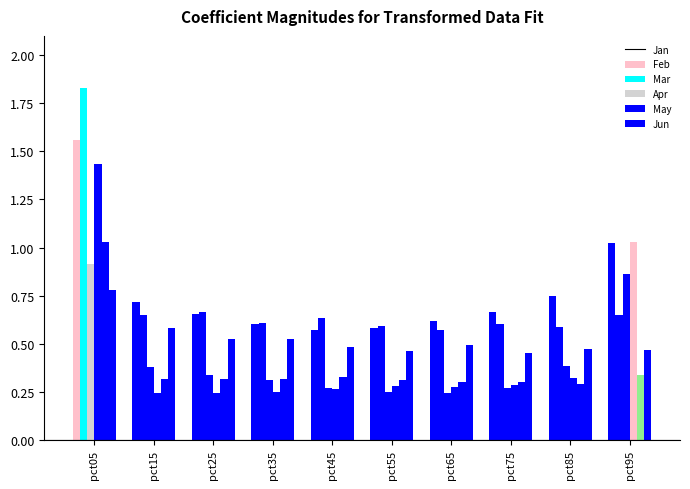

How many groups of bars are there?

10